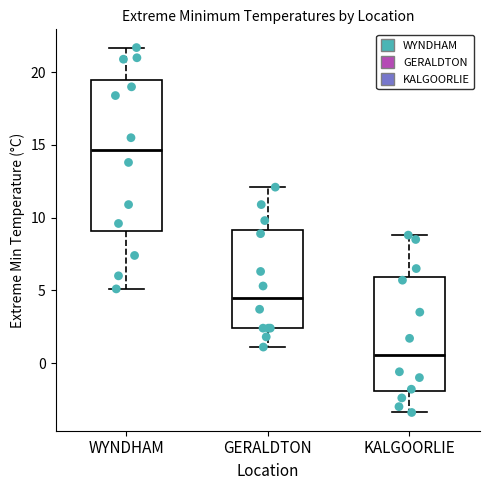

Which box's median line is the lowest?

KALGOORLIE